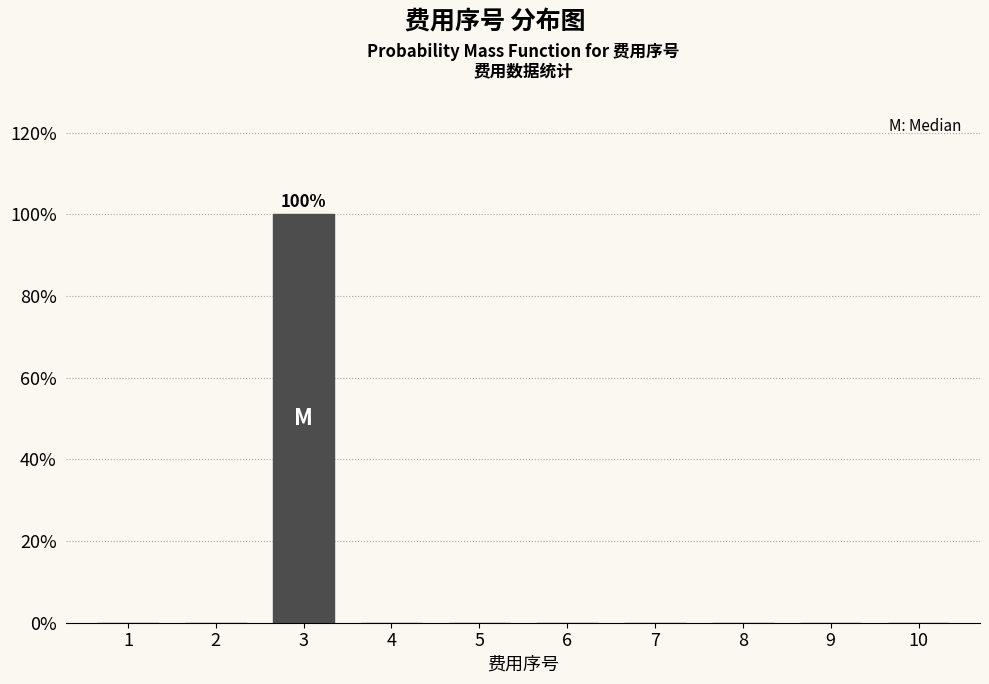

Reading left to right, transcribe all the data shown in this chart.

1=0	2=0	3=100	4=0	5=0	6=0	7=0	8=0	9=0	10=0